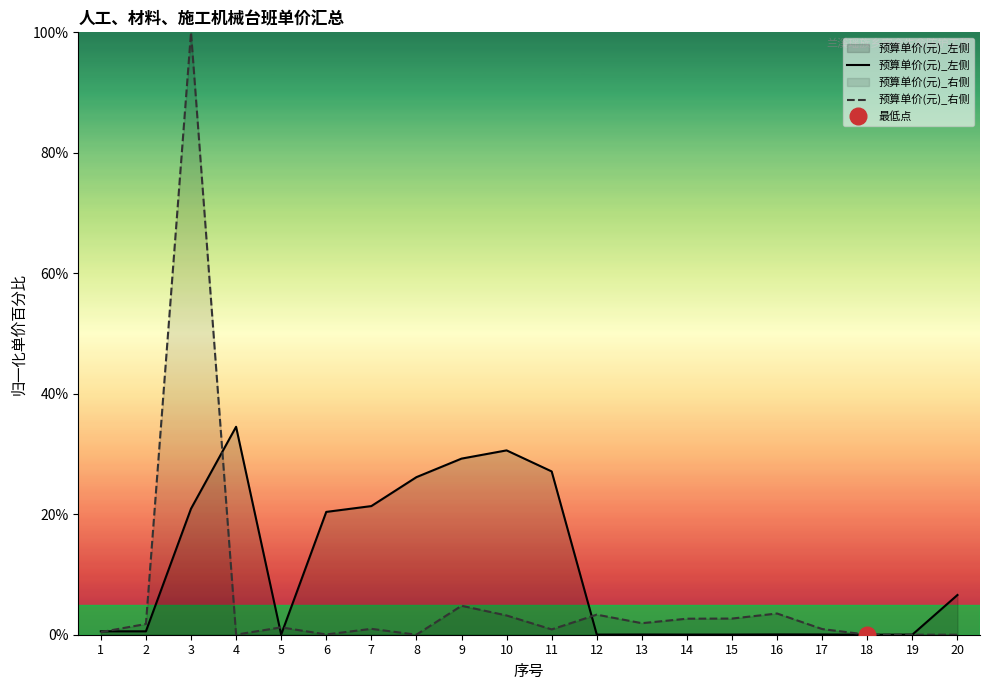

Where is 预算单价(元)_右侧 nearest to the value 50?

9